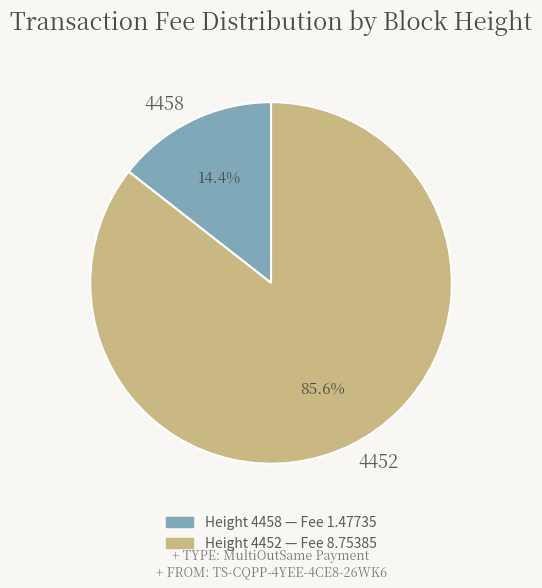

Approximately how many times larger is the value at 4452 compared to 4458?

5.9